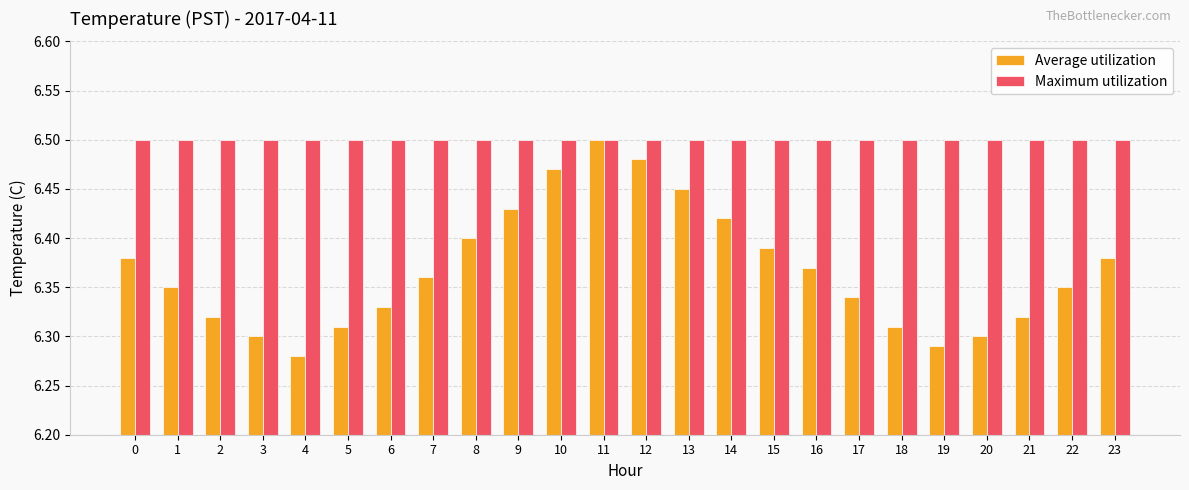

Which series has the largest total across all categories?

Maximum utilization